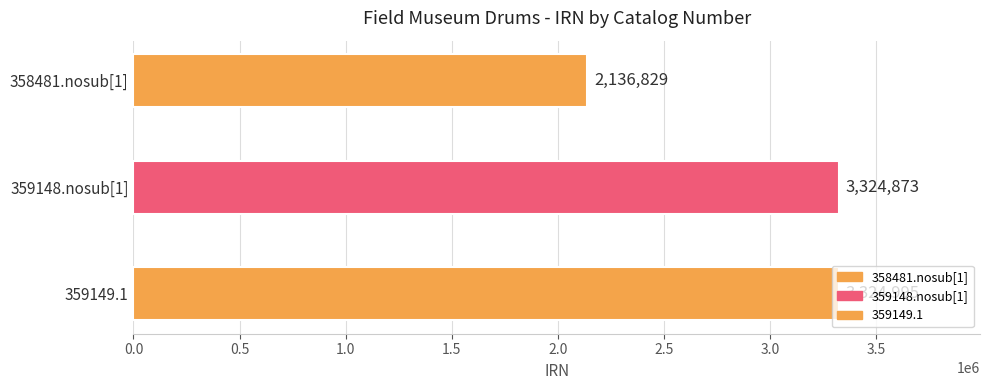

Reading left to right, transcribe all the data shown in this chart.

2136829	3324873	3324995